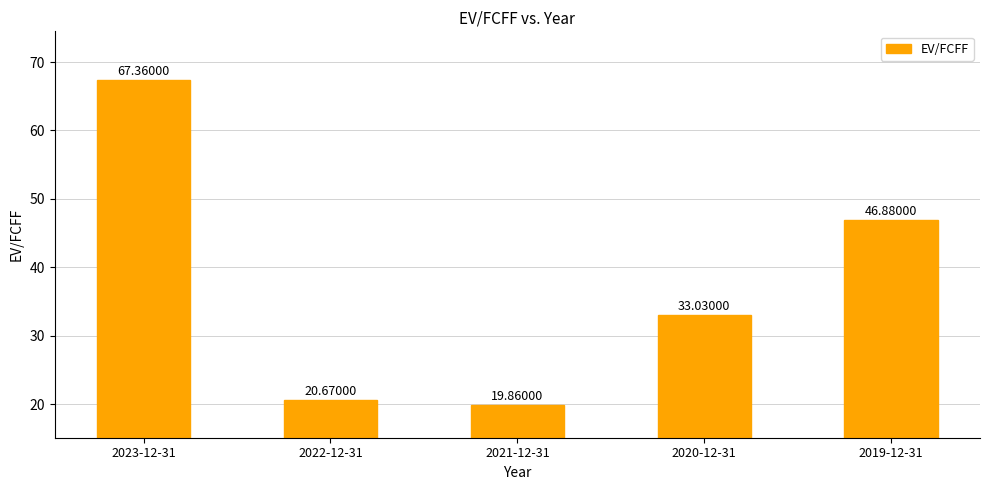

Rank the categories by value from lowest to highest.

2021-12-31, 2022-12-31, 2020-12-31, 2019-12-31, 2023-12-31